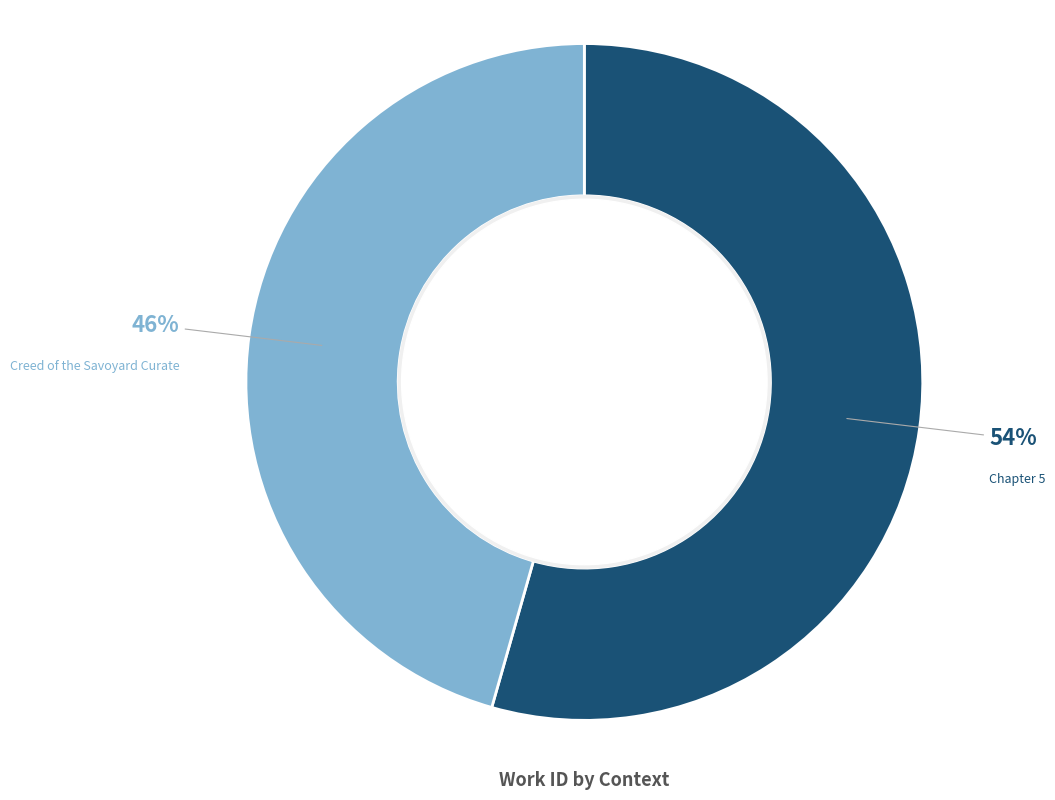

Is the sum of Creed of the Savoyard Curate and Chapter 5 greater than half?

Yes